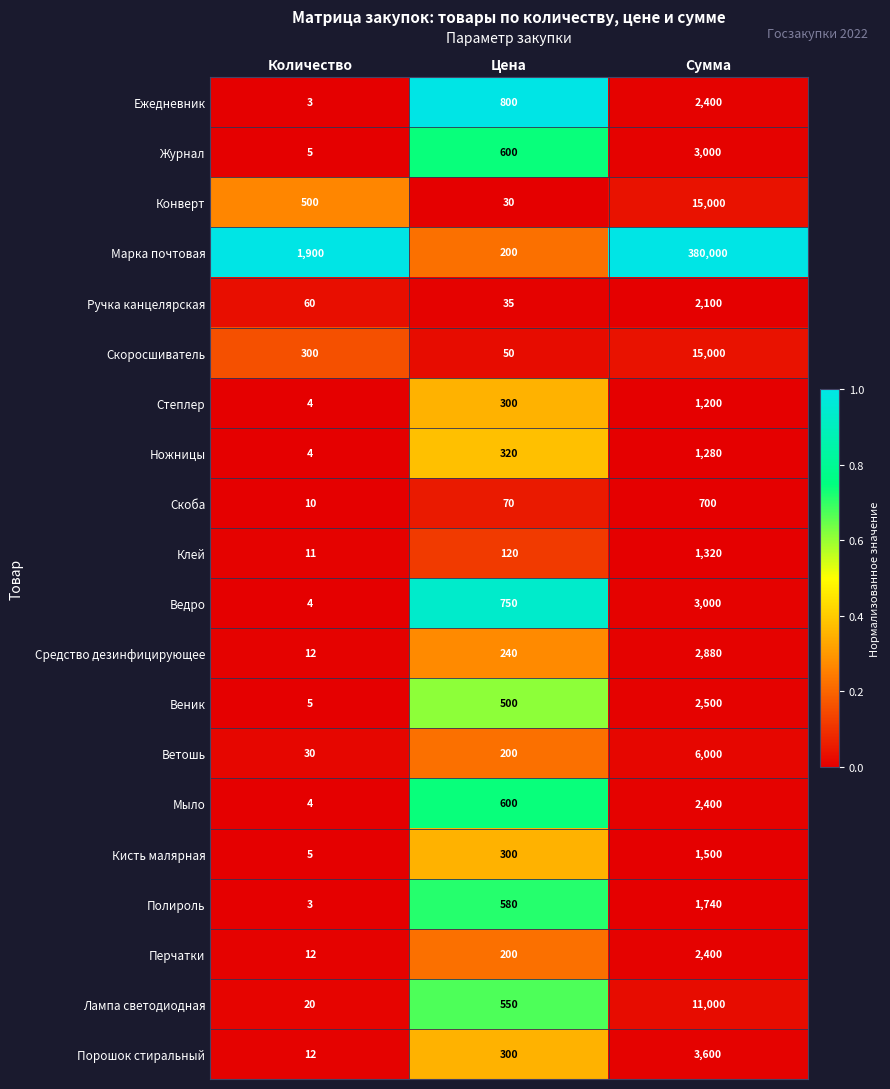

The value of Скоба at Количество is 10. True or false?

True